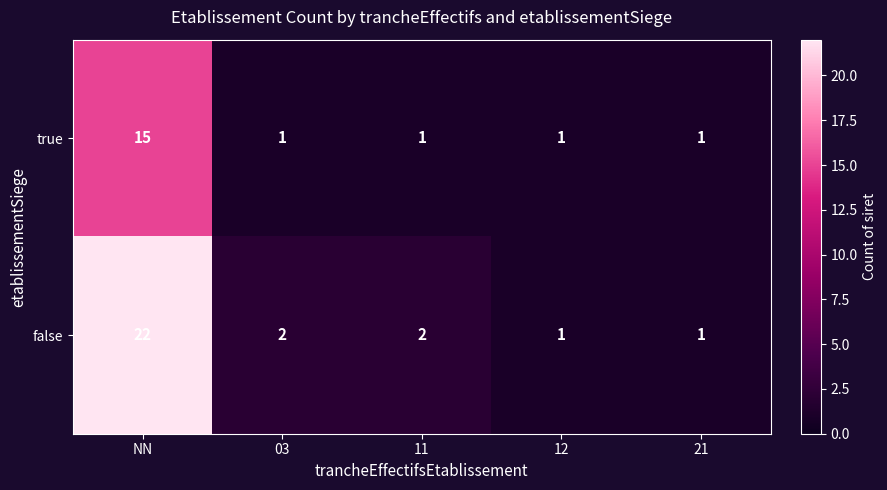

Which series has the largest range (max minus min)?

false